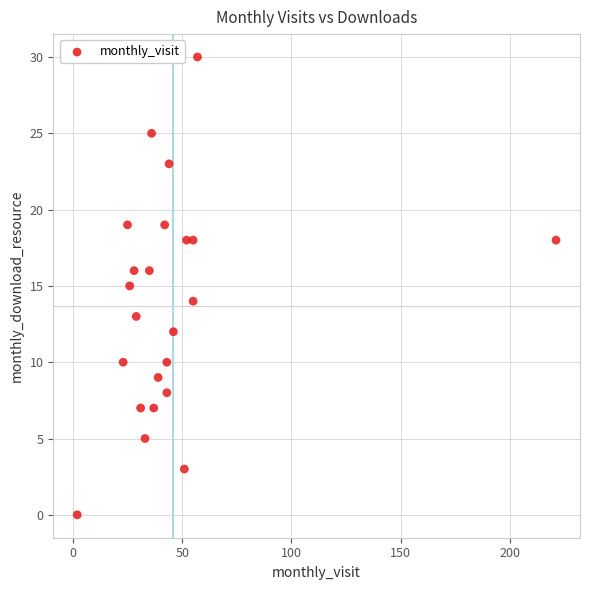

What is the range of X values (max minus min)?

219